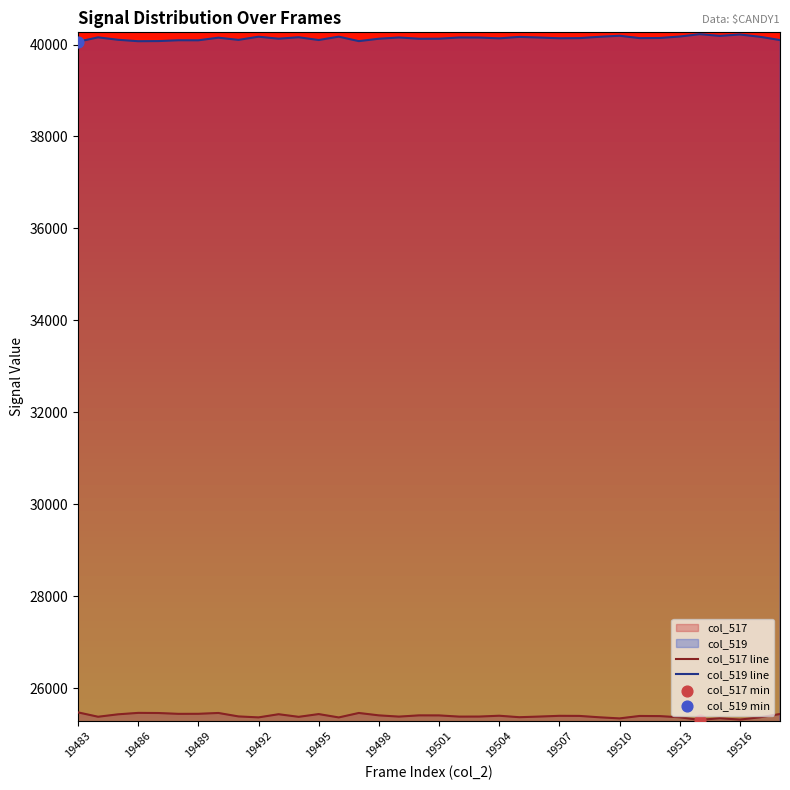

Which series has the largest total across all categories?

col_519 line